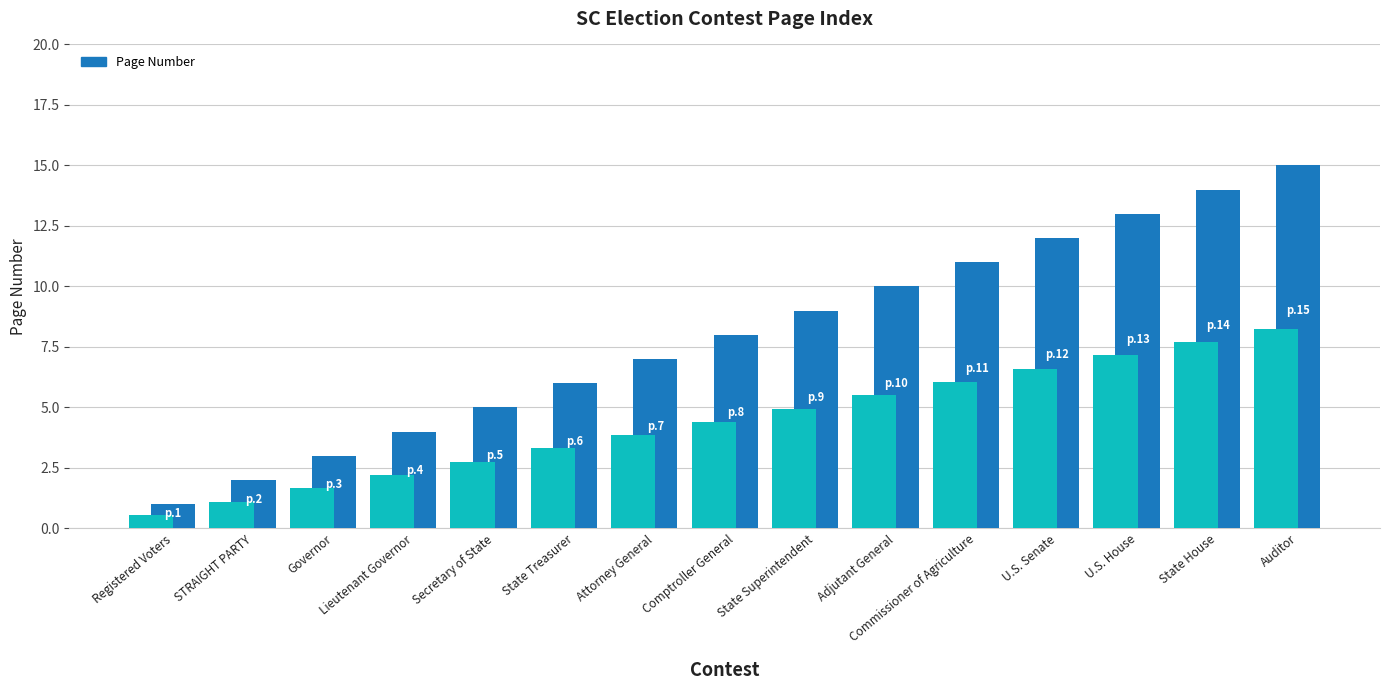

The chart shows a value of 3 at U.S. House. True or false?

False